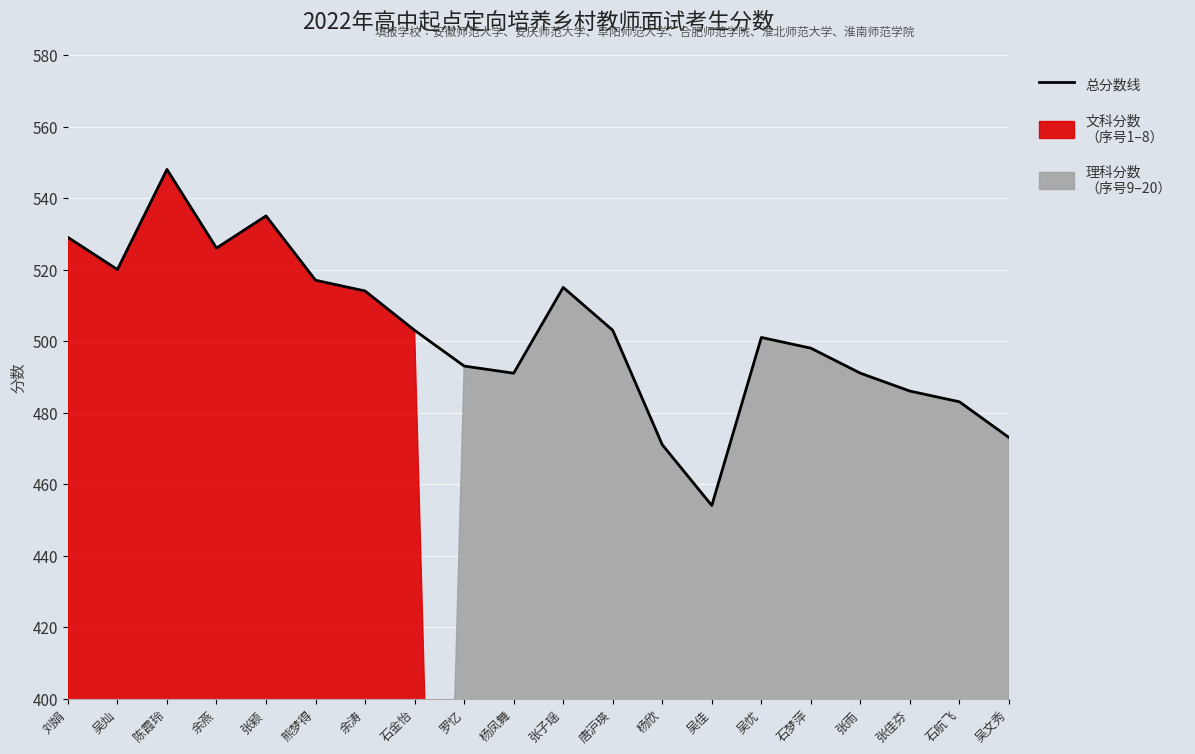

What value does the data have at 张佳芬, to the nearest 10?

490